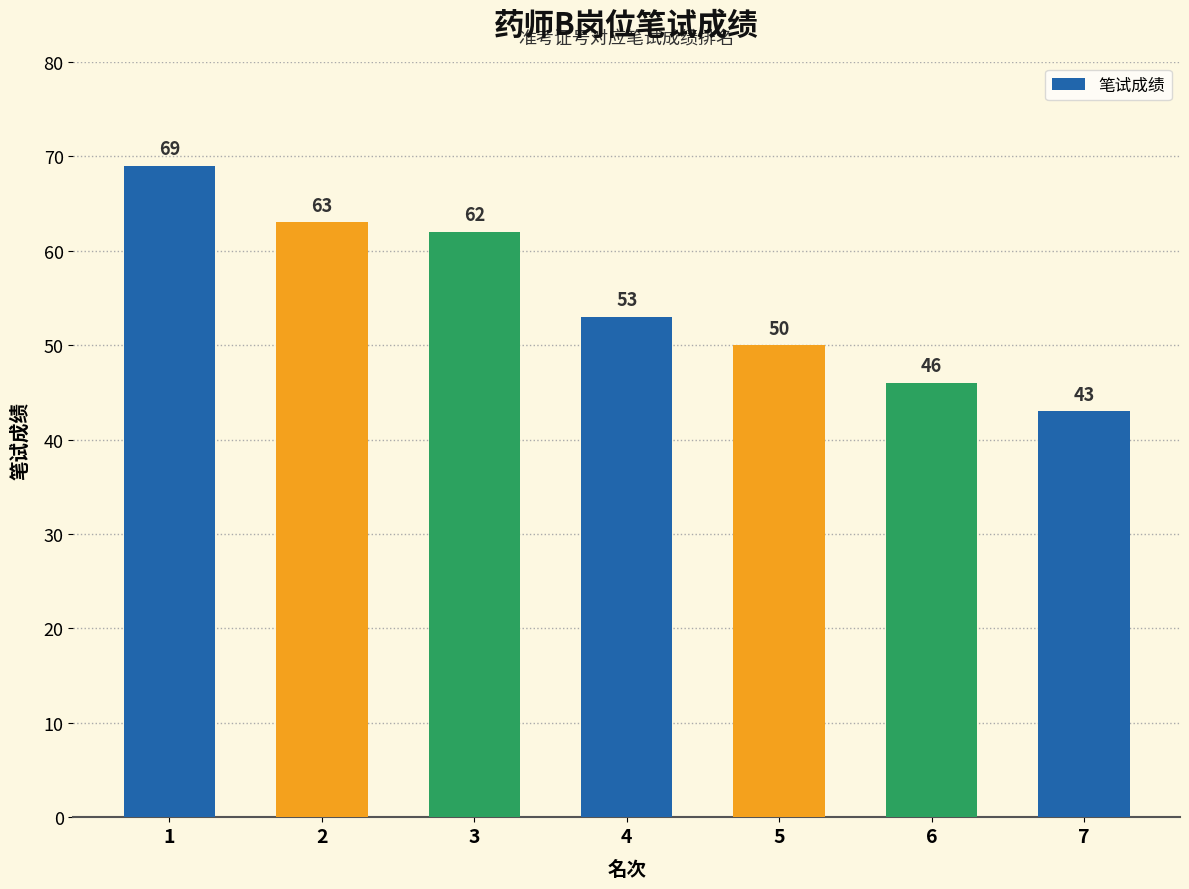

What value does the data have at 1?

69